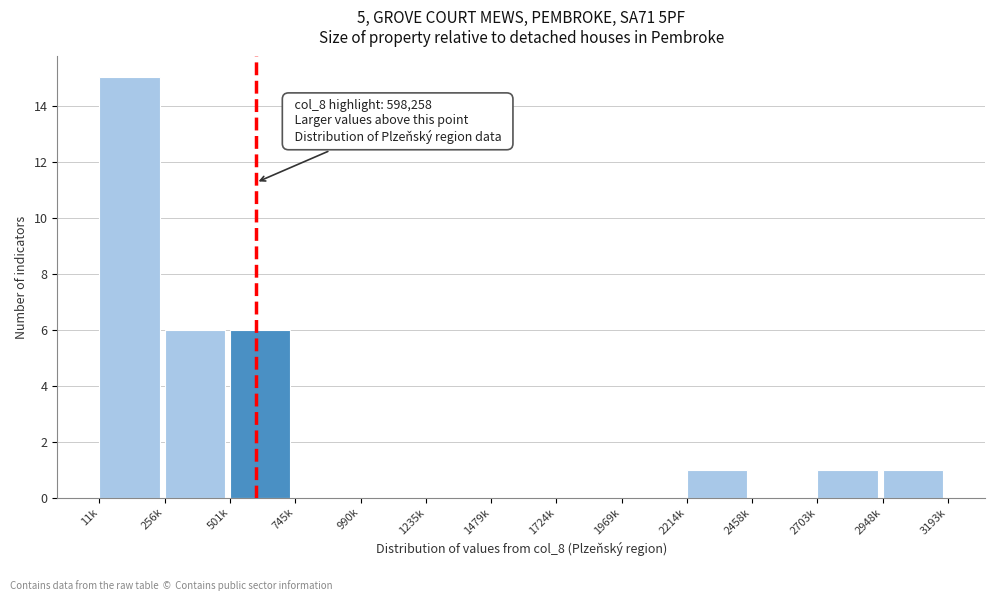

Reading left to right, what are all the values shown in this chart?

11k=15	256k=6	501k=6	745k=0	990k=0	1235k=0	1479k=0	1724k=0	1969k=0	2214k=1	2458k=0	2703k=1	2948k=1